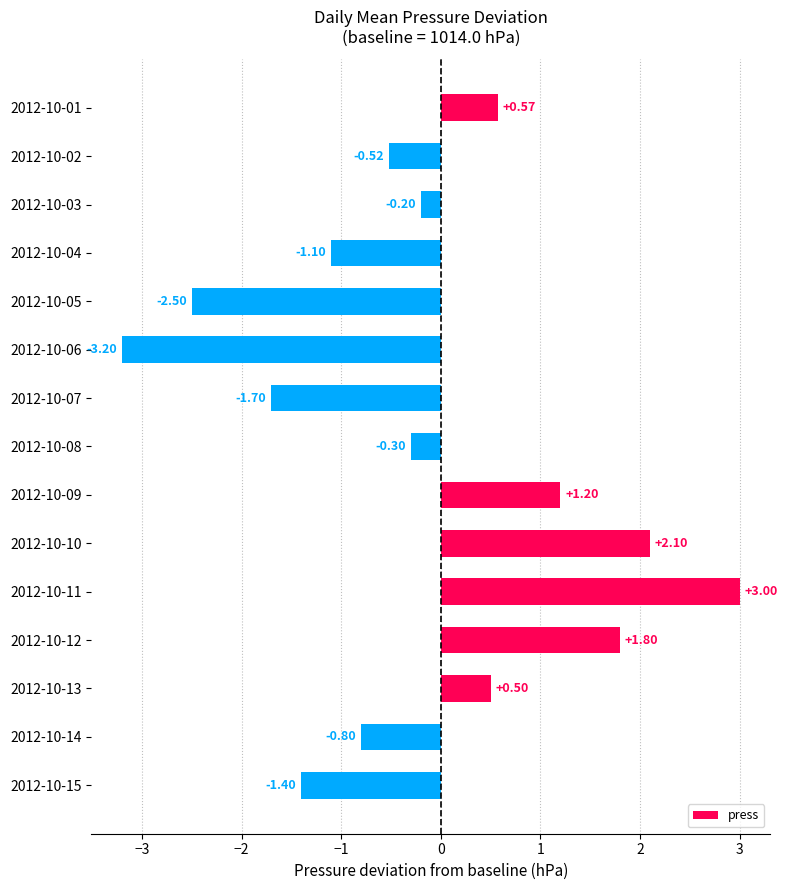

What is the difference between the values at 2012-10-07 and 2012-10-09?

2.9